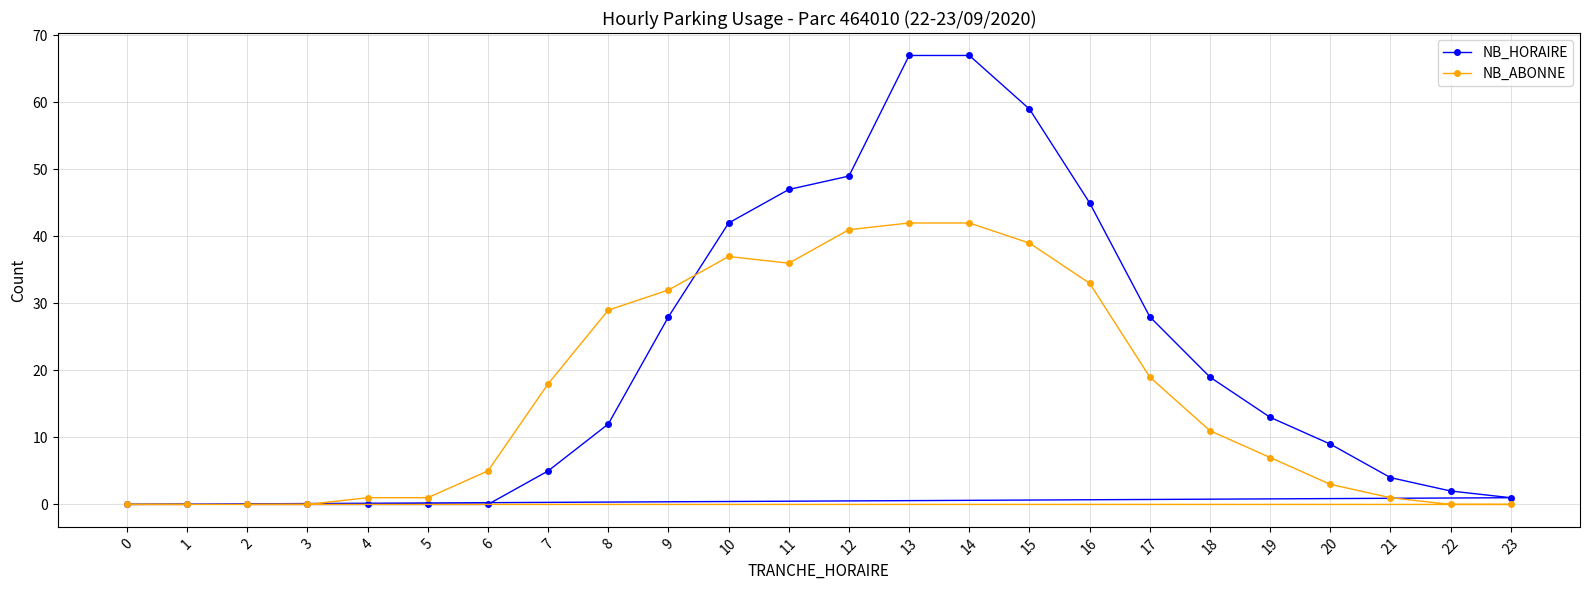

Rank the series at 3 from lowest to highest value.

NB_HORAIRE, NB_ABONNE